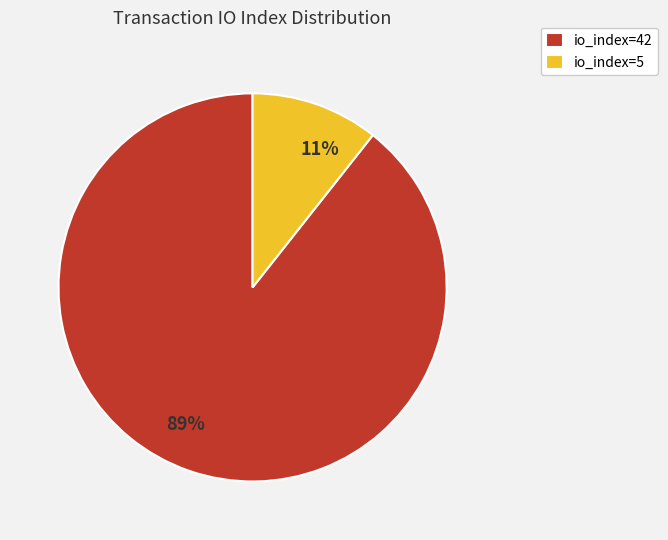

To the nearest percent, what percentage of the pie is io_index=42?

89%